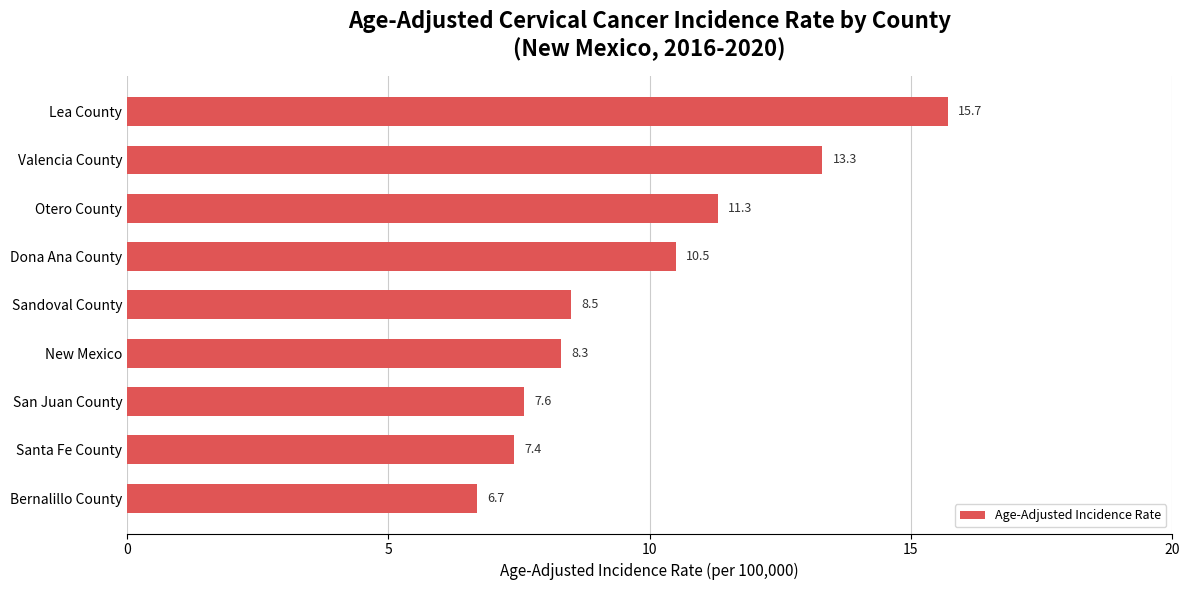

What is the difference between the maximum and minimum values?

9.0